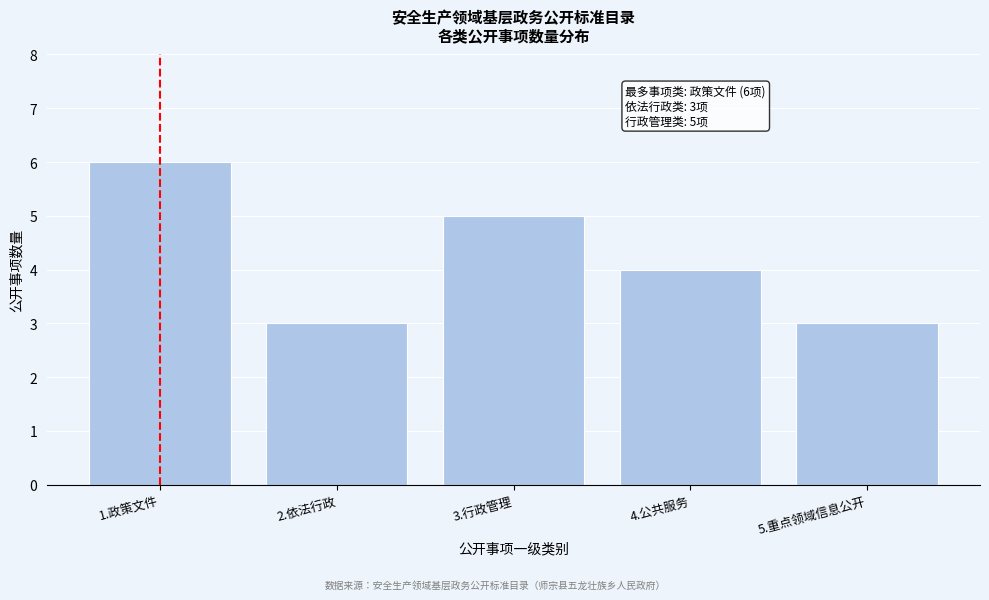

Reading left to right, what are all the values shown in this chart?

1.政策文件=6	2.依法行政=3	3.行政管理=5	4.公共服务=4	5.重点领域信息公开=3